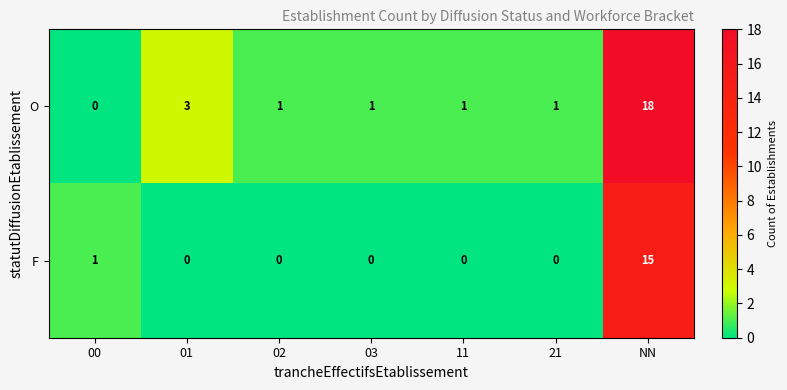

What is the spread (max minus min) of values at 01?

3